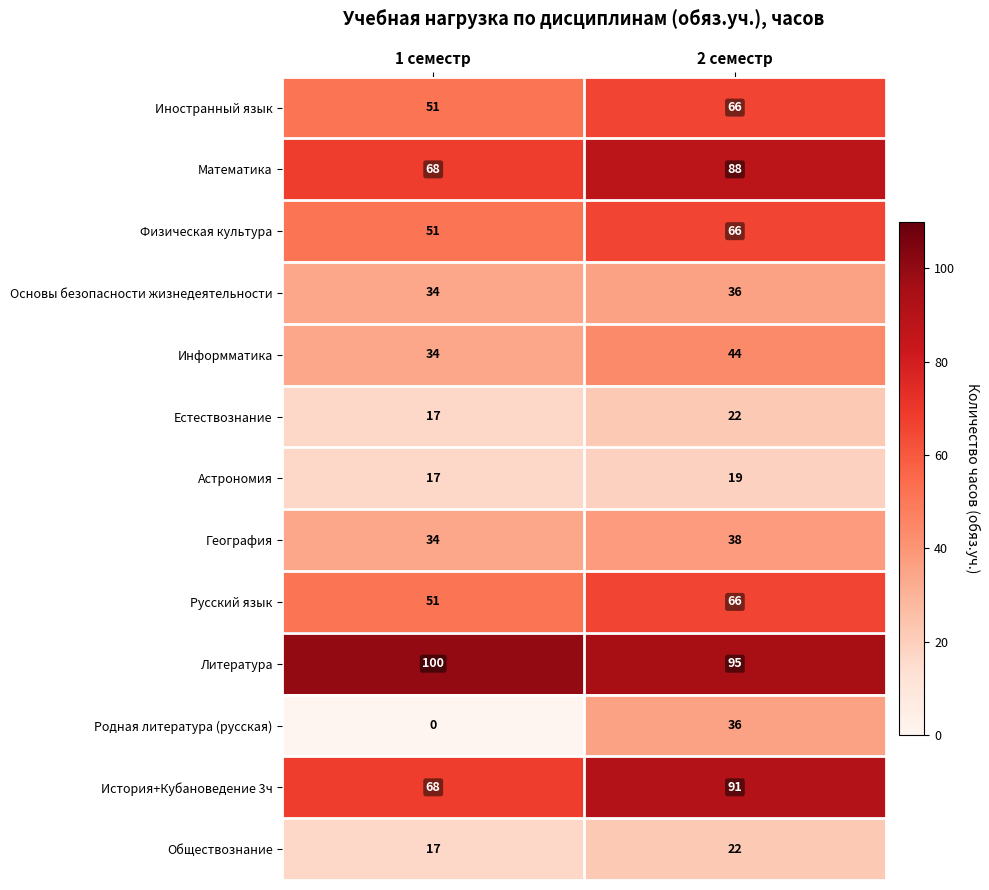

What is the spread (max minus min) of values at 1 семестр?

100